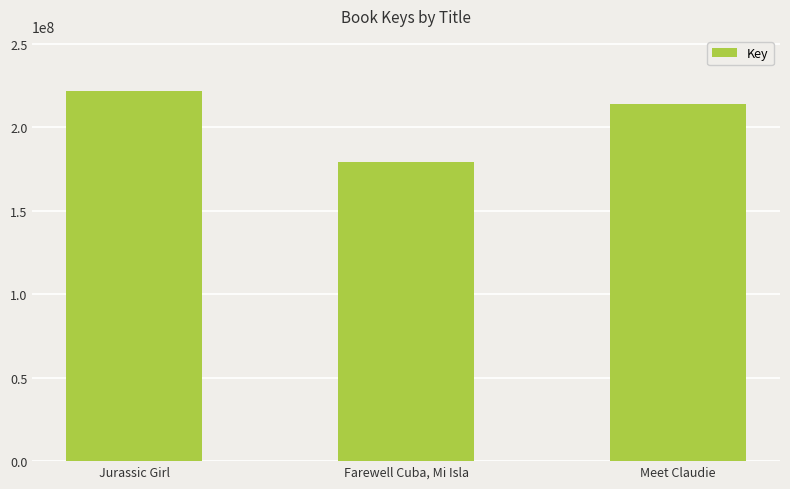

What is the approximate value at Farewell Cuba, Mi Isla, to the nearest 50?

179235950